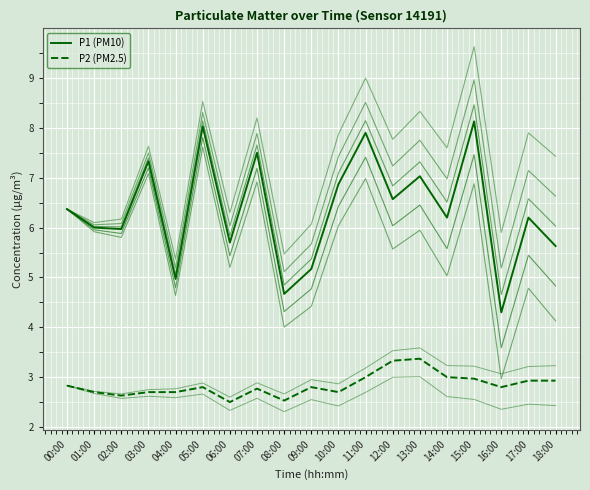

The P2 (PM2.5) series shows 2.7 at 03:00. True or false?

True